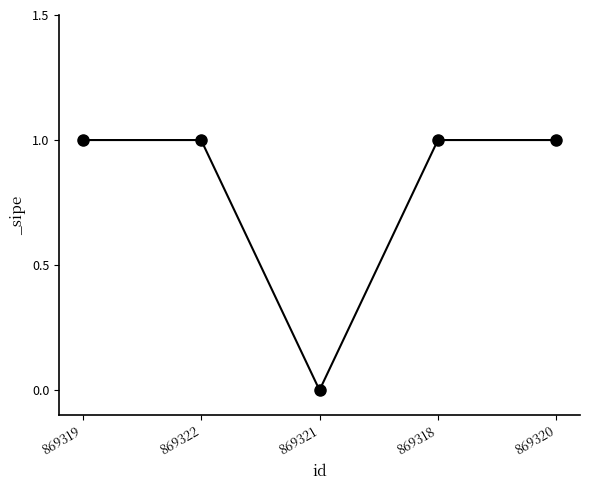

What is the label of the 3rd point from the left?

869321